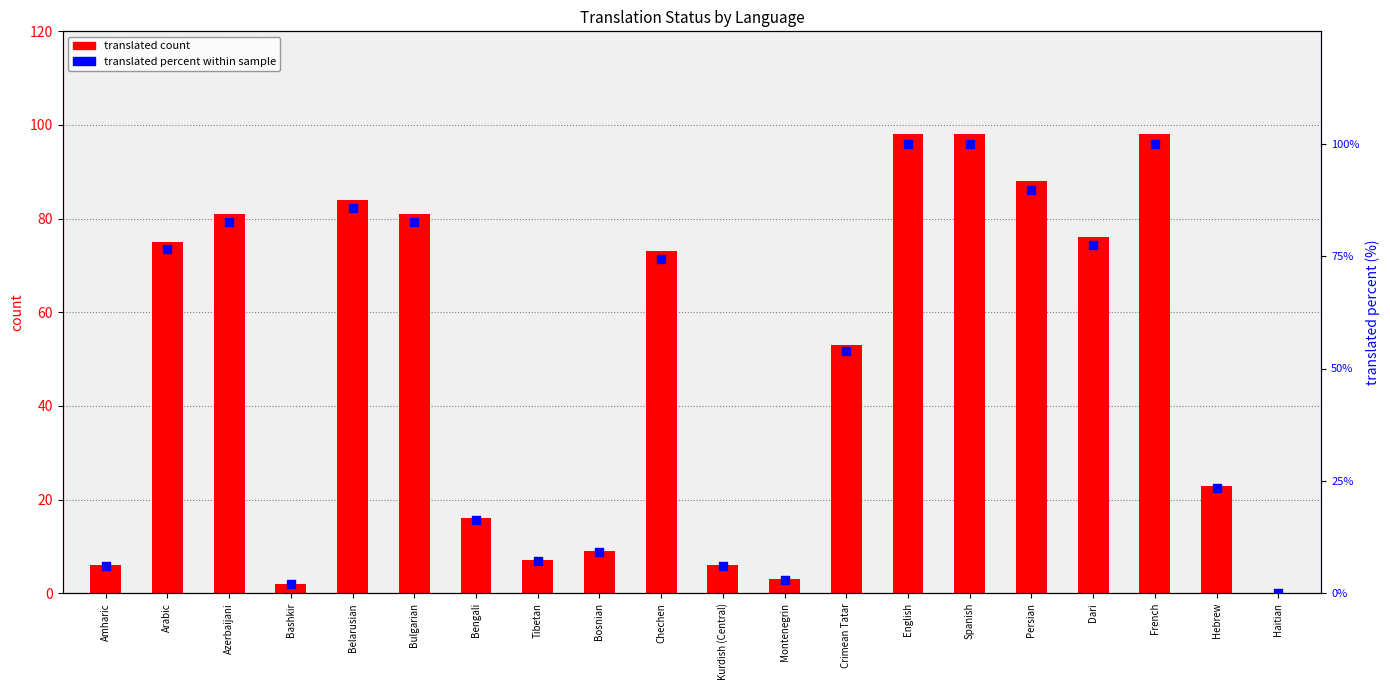

Which series contains the lowest Y value?

translated count